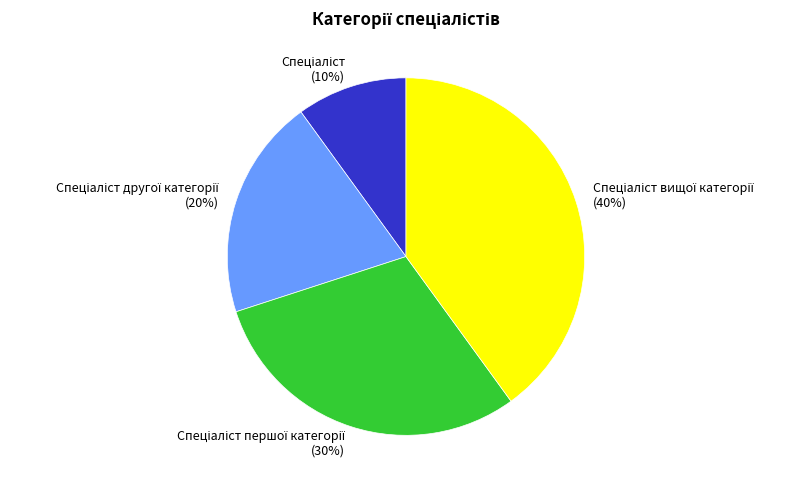

How many segments does this pie chart have?

4